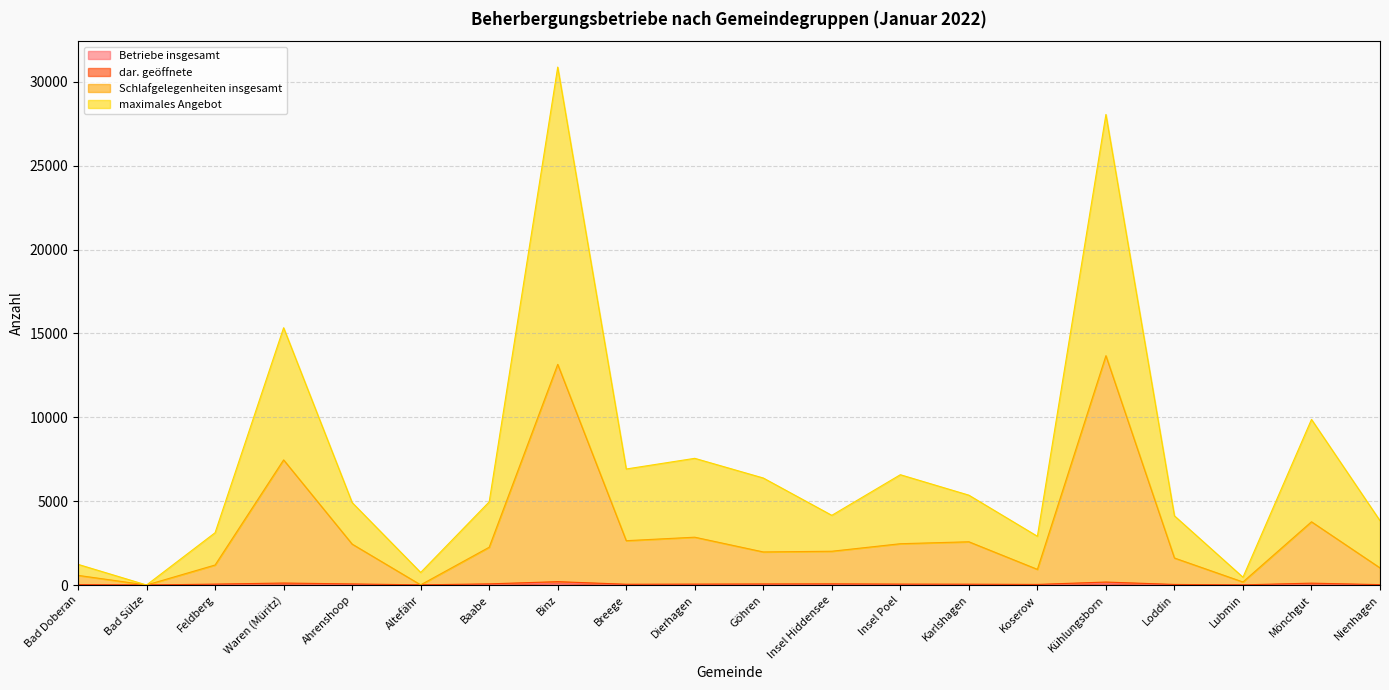

What is the difference between the highest and lowest values at Mönchgut?

9811